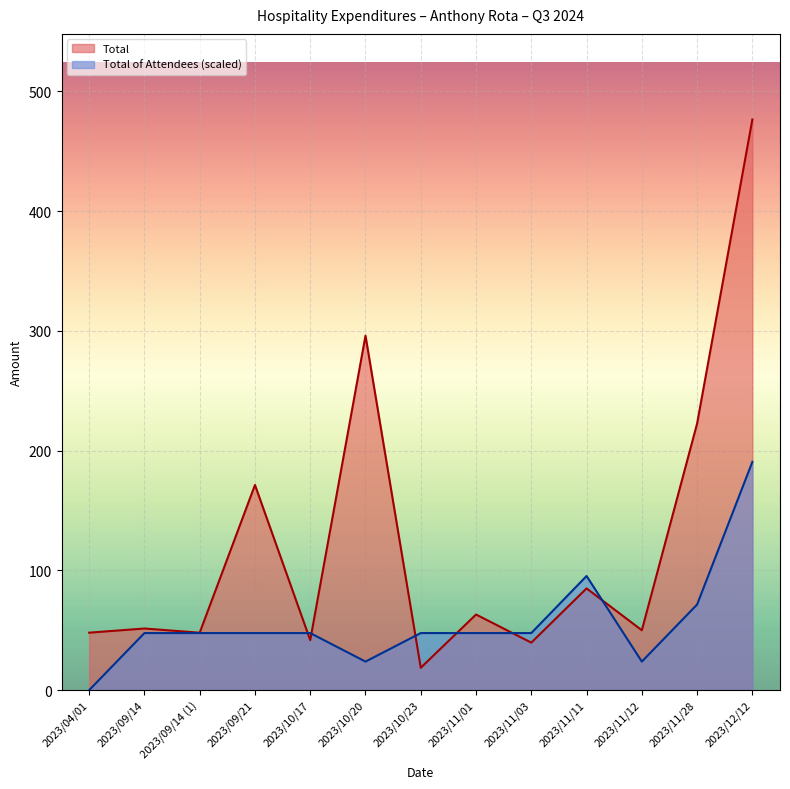

What is the label of the 4th point from the right?

2023/11/11